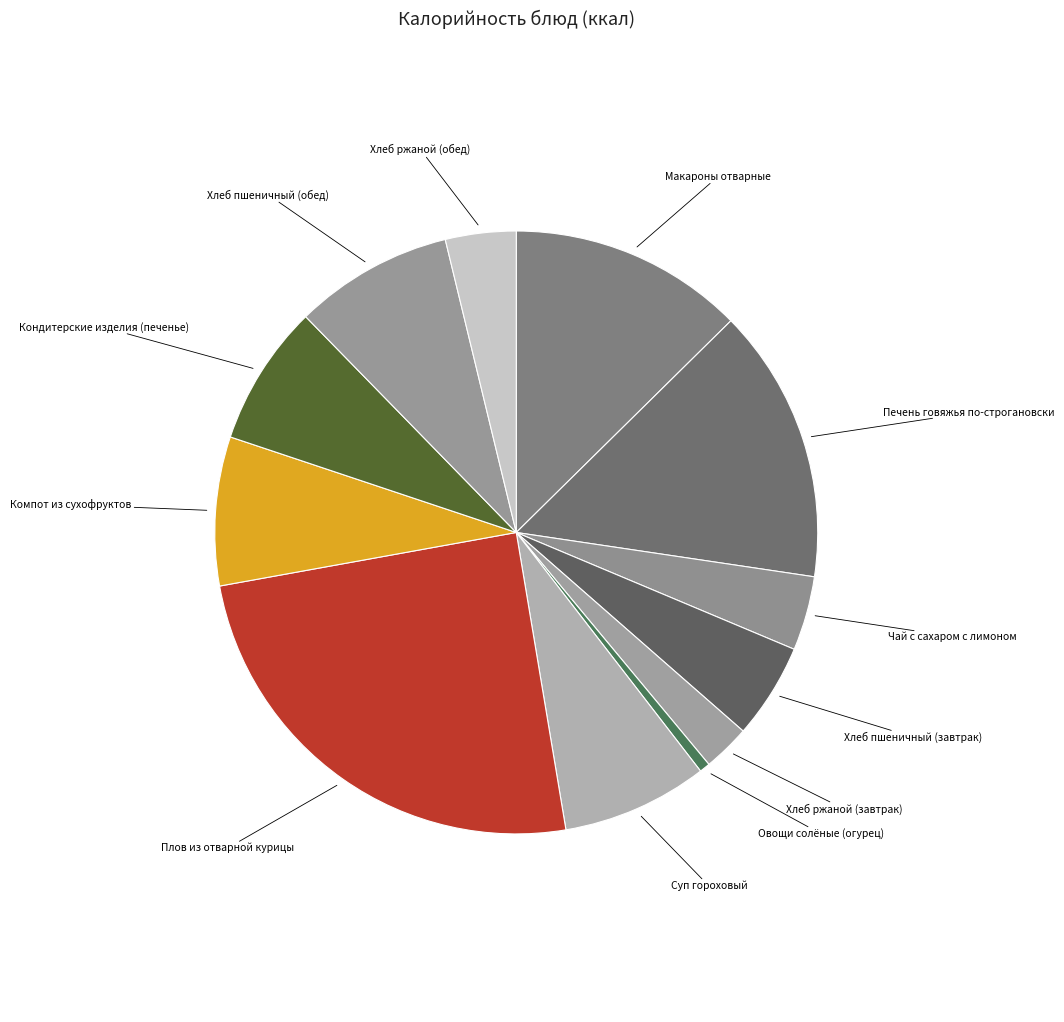

Does any single category account for the majority?

No